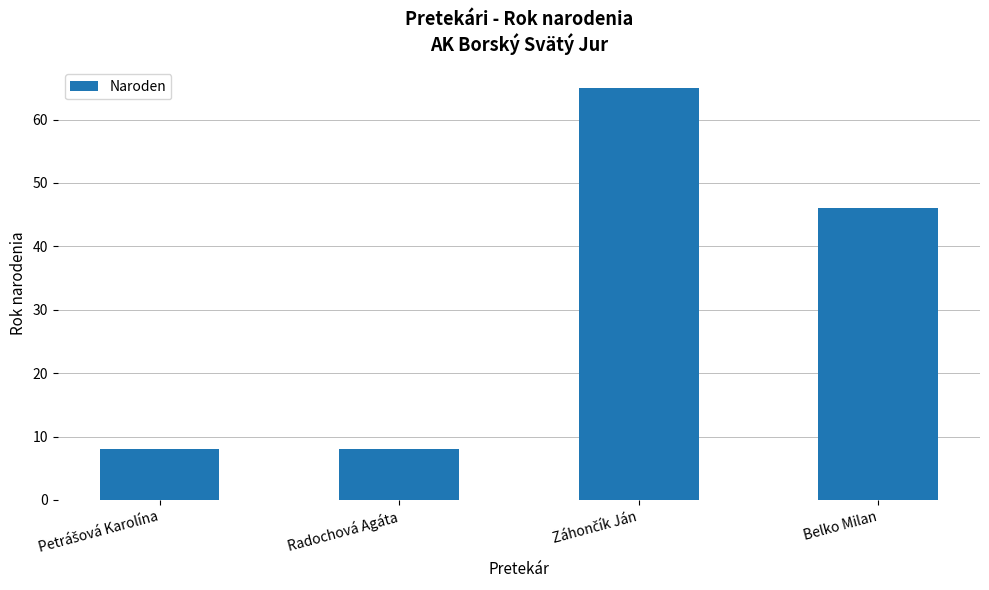

What is the value of the 2nd bar from the left?

8